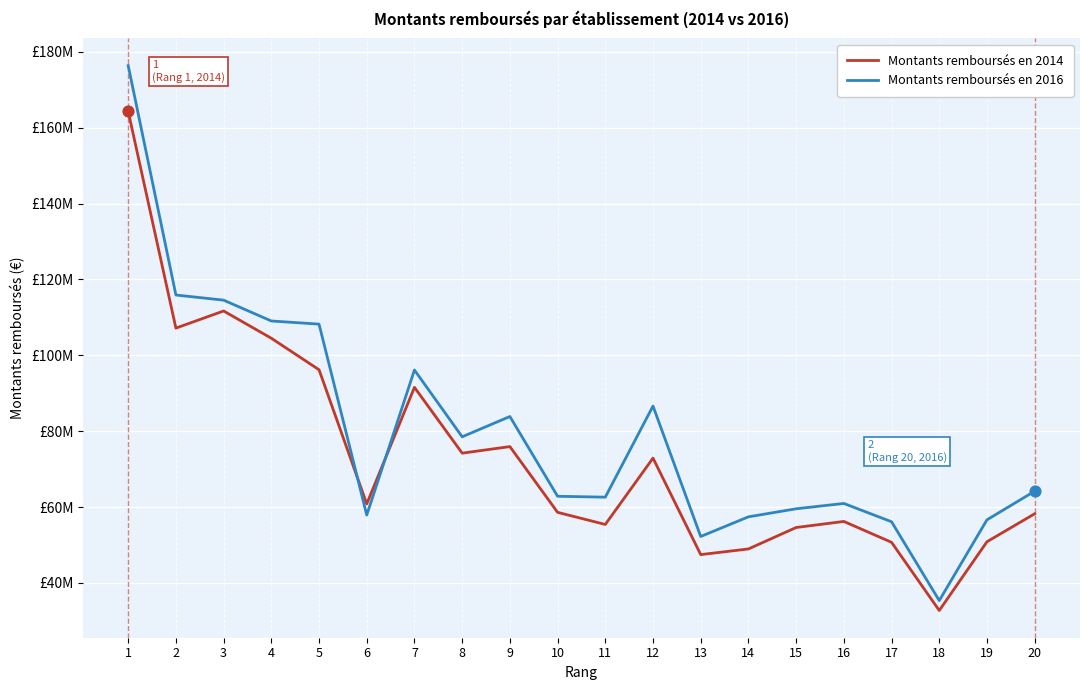

At how many categories does at least one series exceed 33872122?

20